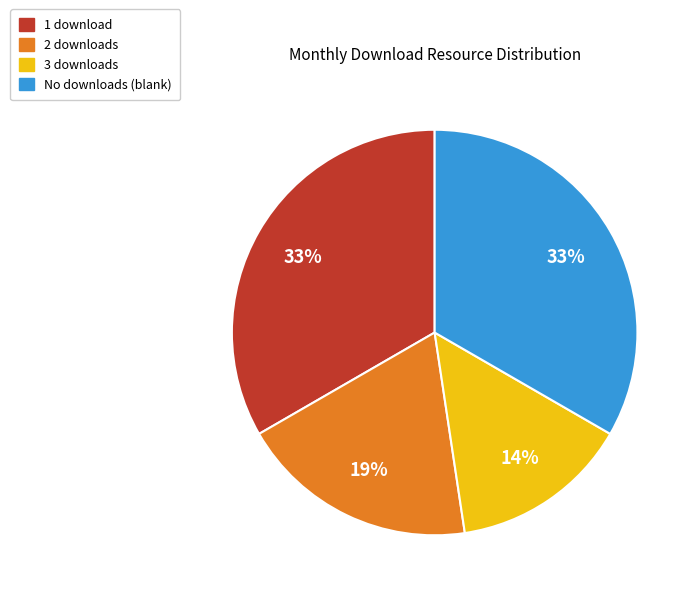

Is it true that 1 download is 33% of the pie?

True